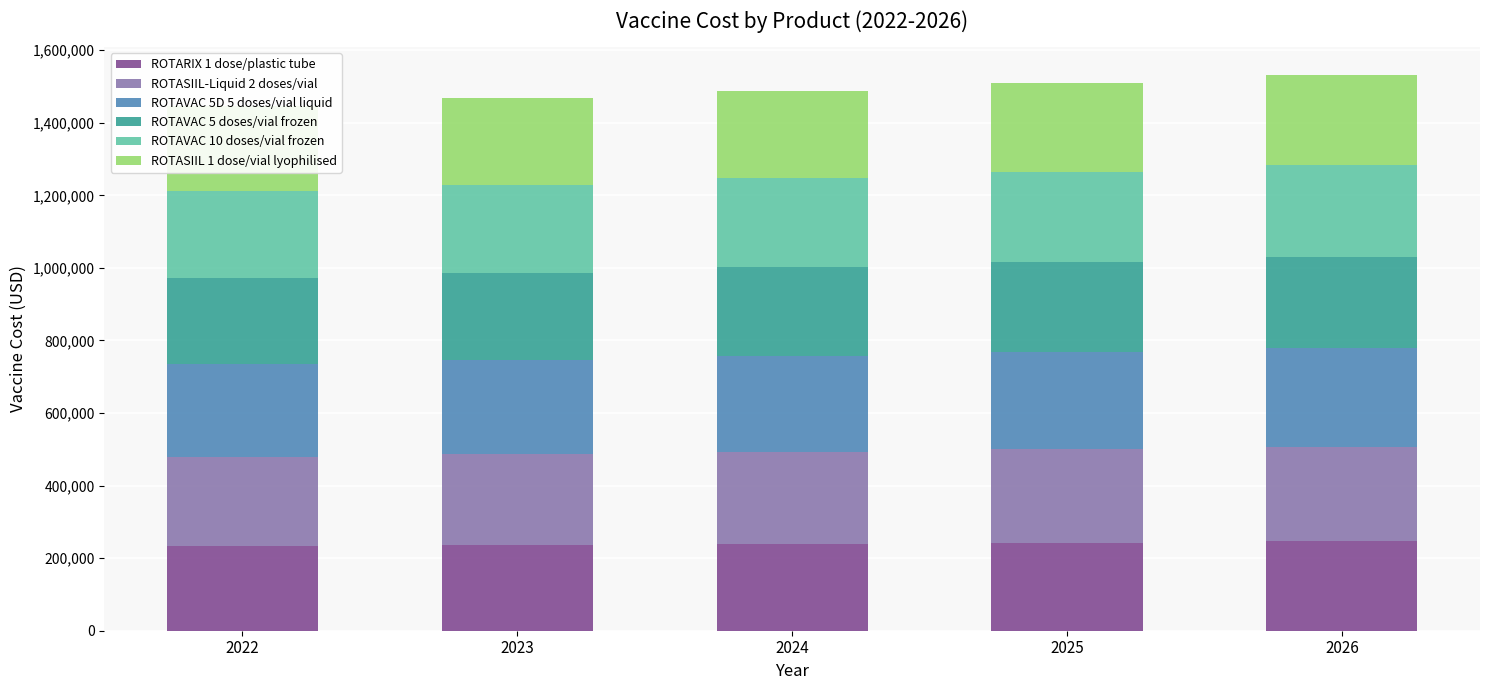

How many data points in ROTASIIL 1 dose/vial lyophilised are above 241154?

3